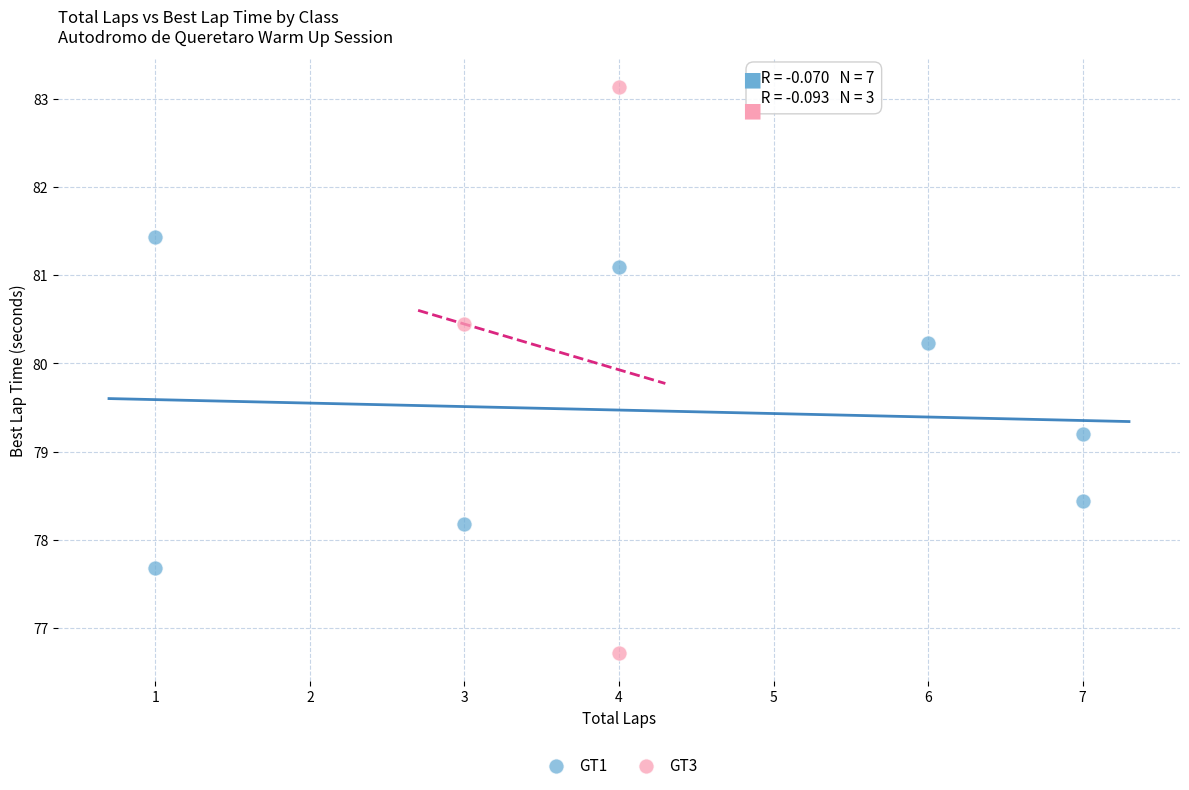

Which series contains the lowest Y value?

GT3